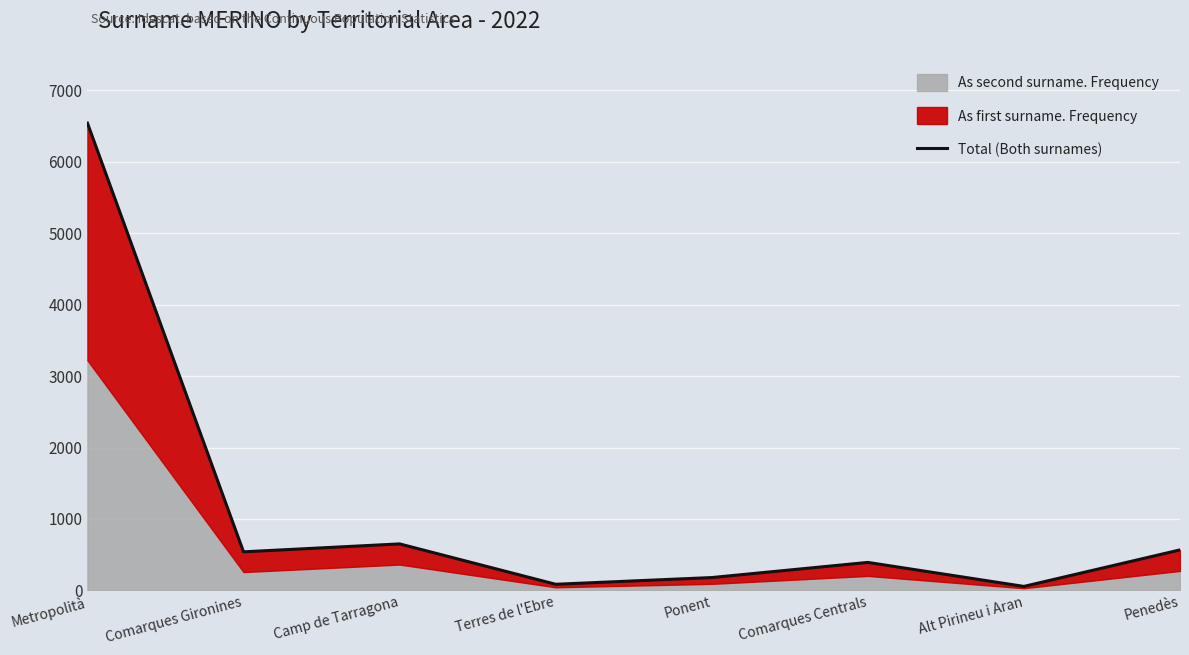

Between Alt Pirineu i Aran and Ponent, which is larger?

Ponent